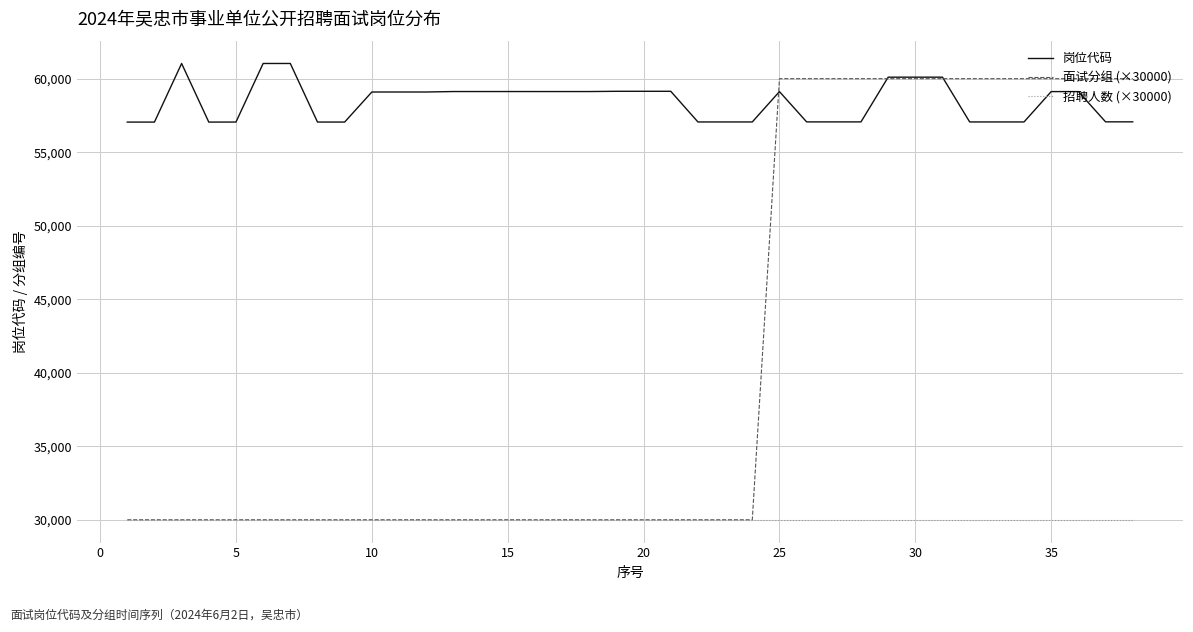

What are all the series names shown in the legend?

岗位代码, 面试分组 (×30000), 招聘人数 (×30000)